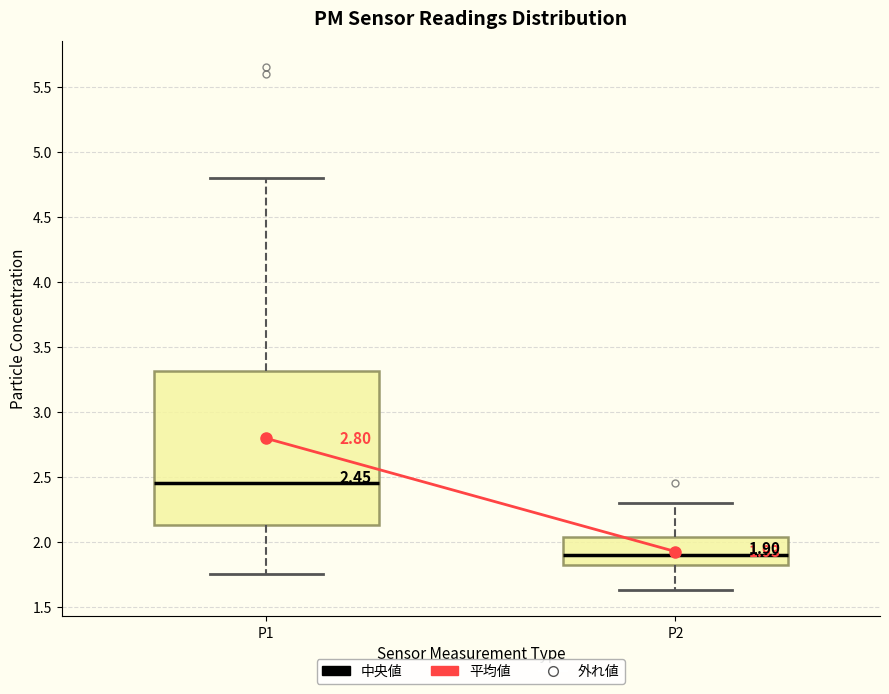

Which box's median line is the lowest?

P2